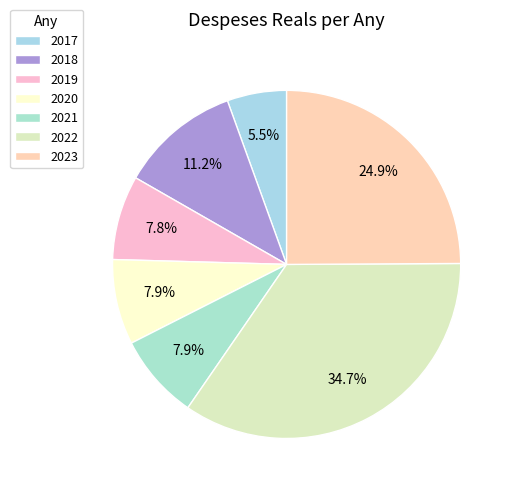

To the nearest percent, what is the difference between the 2018 and 2020 slice percentages?

3%